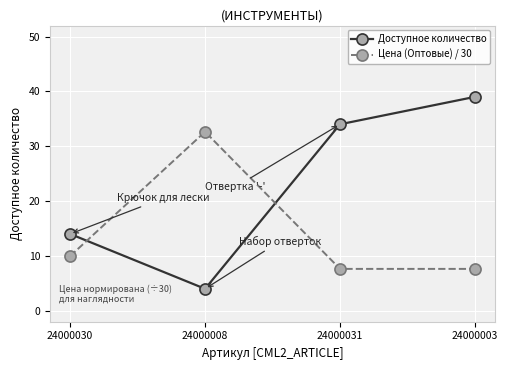

How many categories are shown in the chart?

4